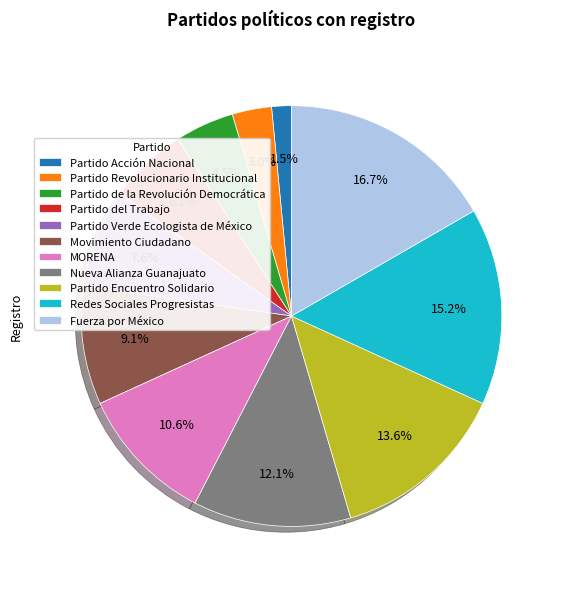

To the nearest percent, what is the difference between the Partido del Trabajo and Partido de la Revolución Democrática slice percentages?

2%